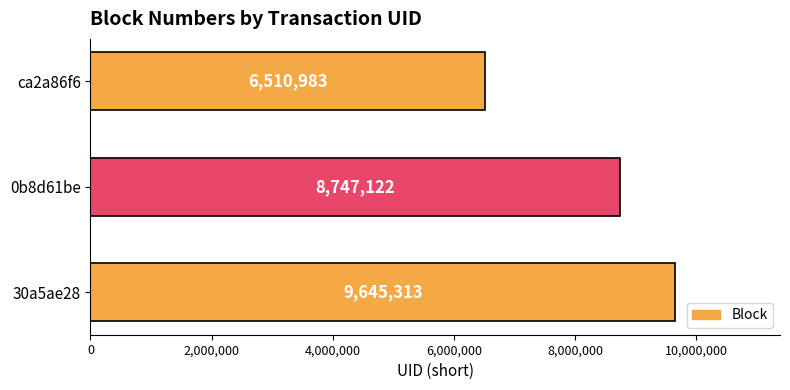

List the labels in order of value, smallest first.

ca2a86f6, 0b8d61be, 30a5ae28